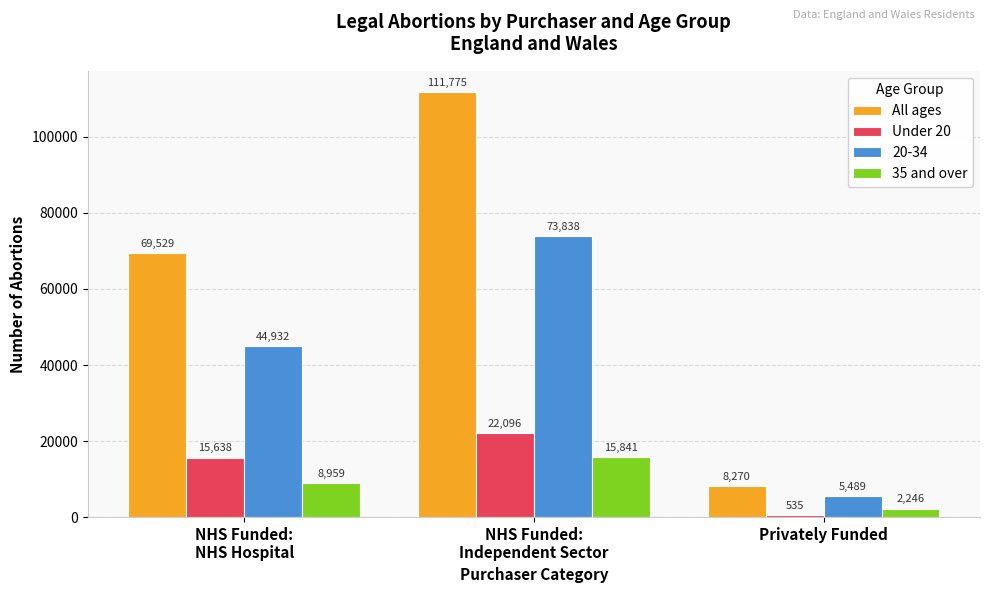

What value does the All ages series have at Privately Funded?

8270